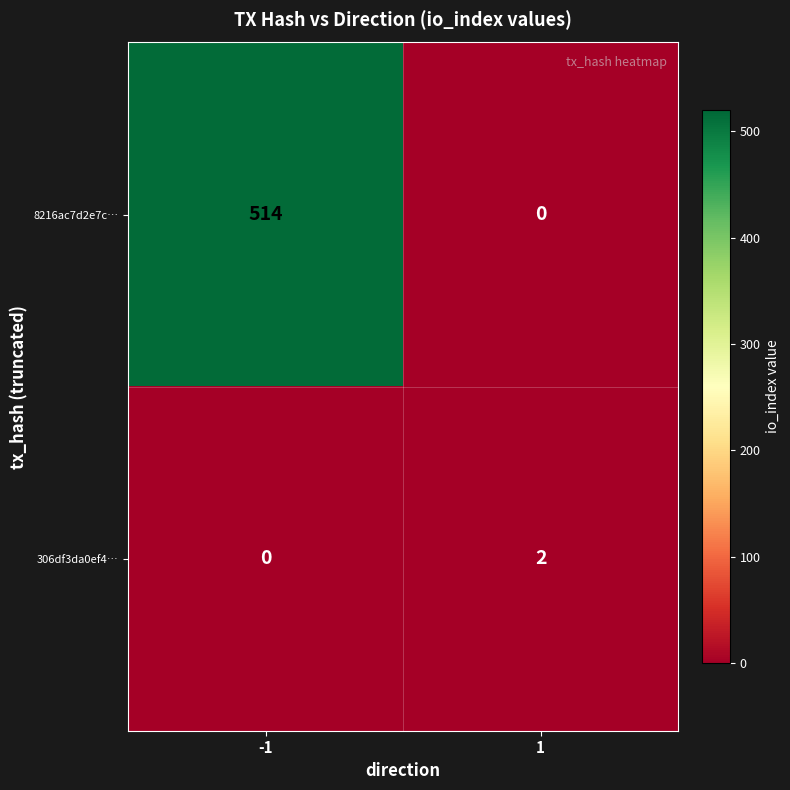

The 306df3da0ef4… series shows 1 at 1. True or false?

False